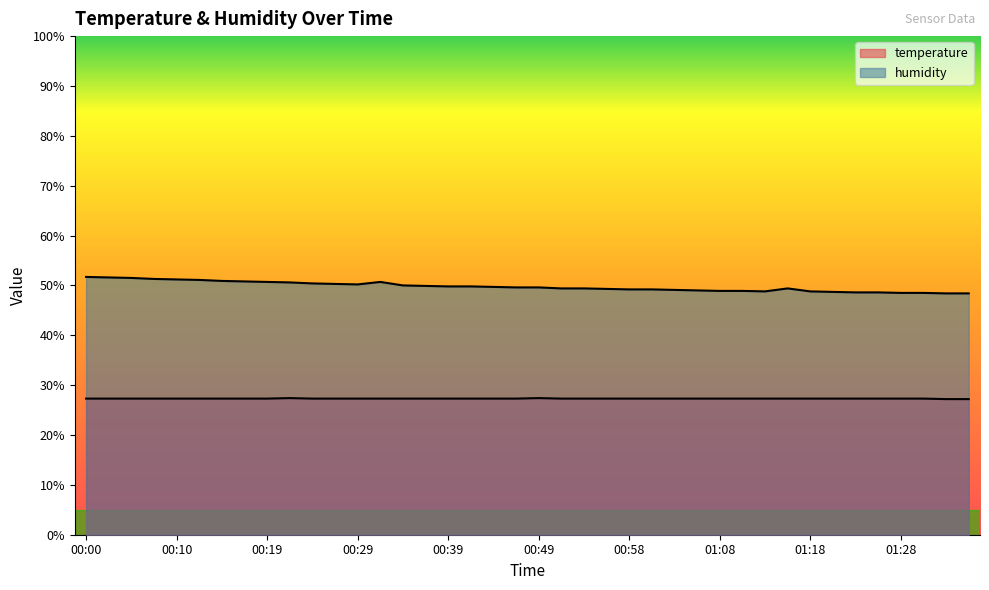

Does the chart have visible grid lines?

No